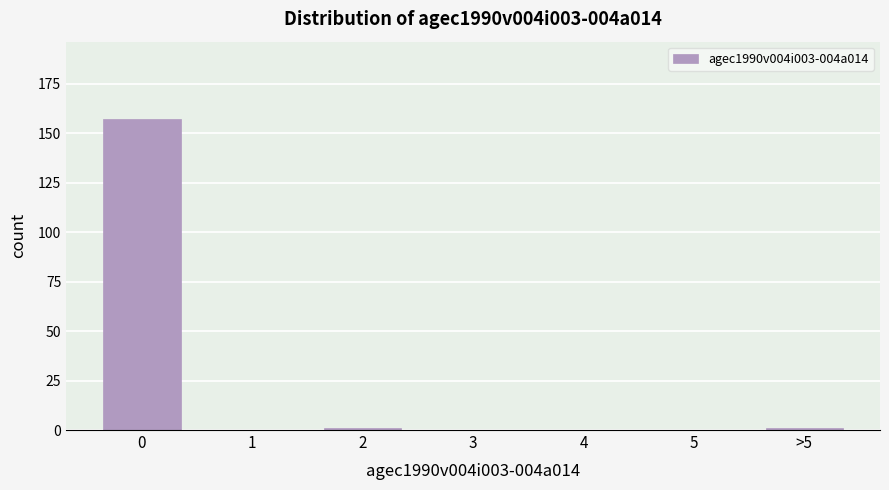

Reading right to left, extract all data points from this chart.

>5=1	5=0	4=0	3=0	2=1	1=0	0=157